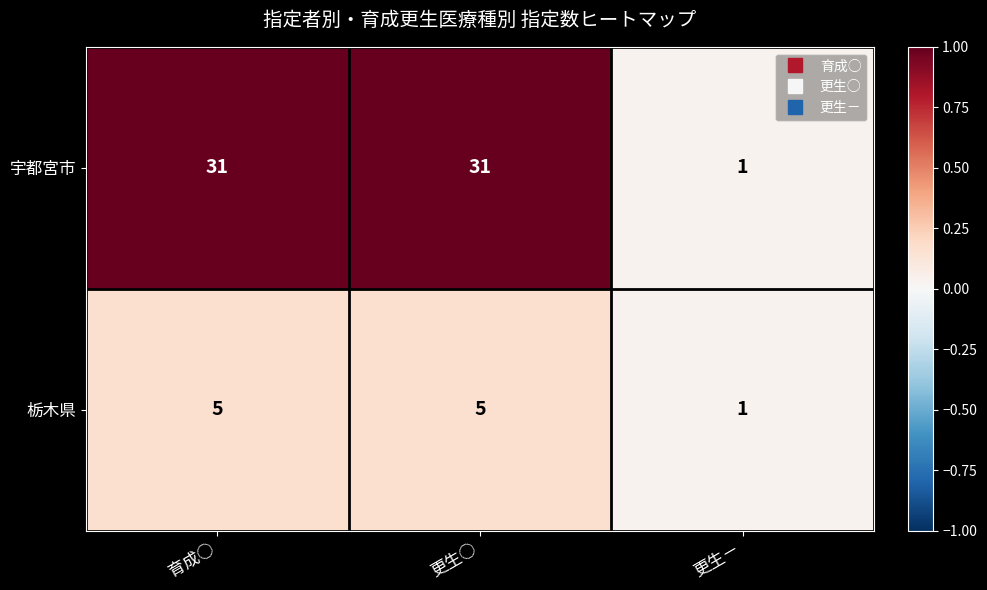

Is it true that 栃木県 equals 5 at 更生○?

True